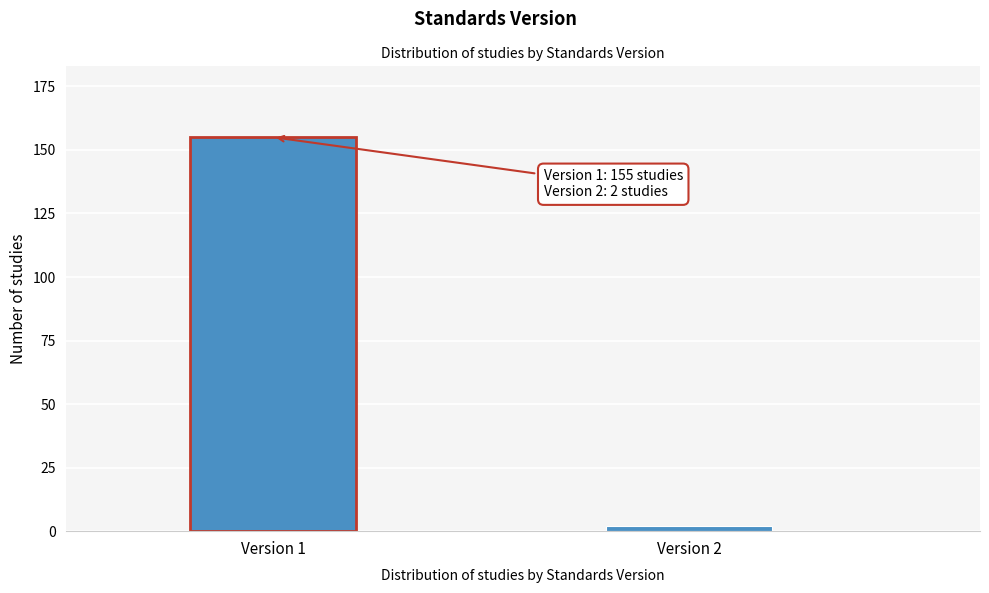

Reading left to right, what are all the values shown in this chart?

Version 1=155	Version 2=2